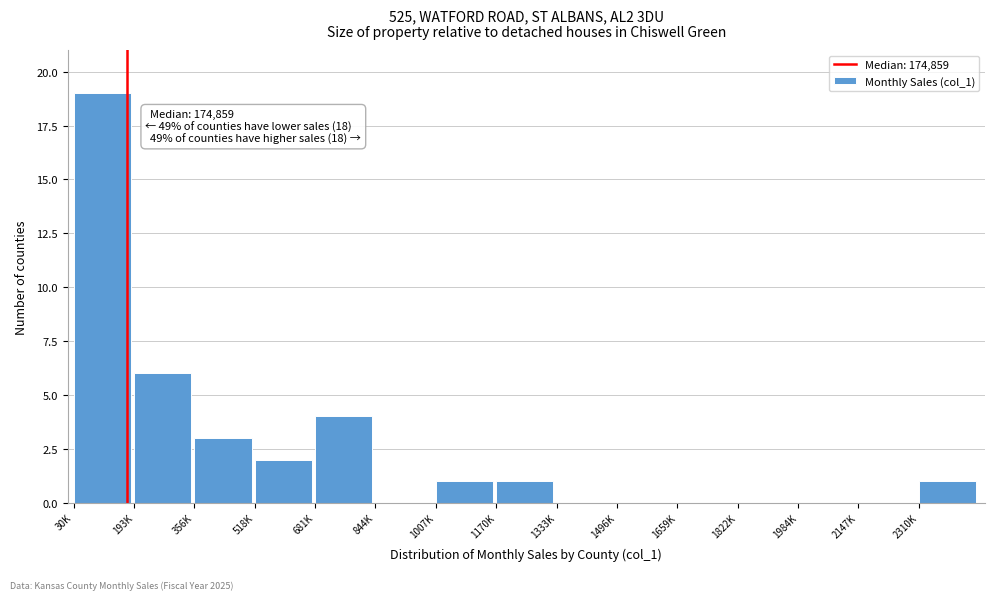

Reading left to right, list all the values displayed in this chart.

30K=19	193K=6	356K=3	518K=2	681K=4	844K=0	1007K=1	1170K=1	1333K=0	1496K=0	1659K=0	1822K=0	1984K=0	2147K=0	2310K=1